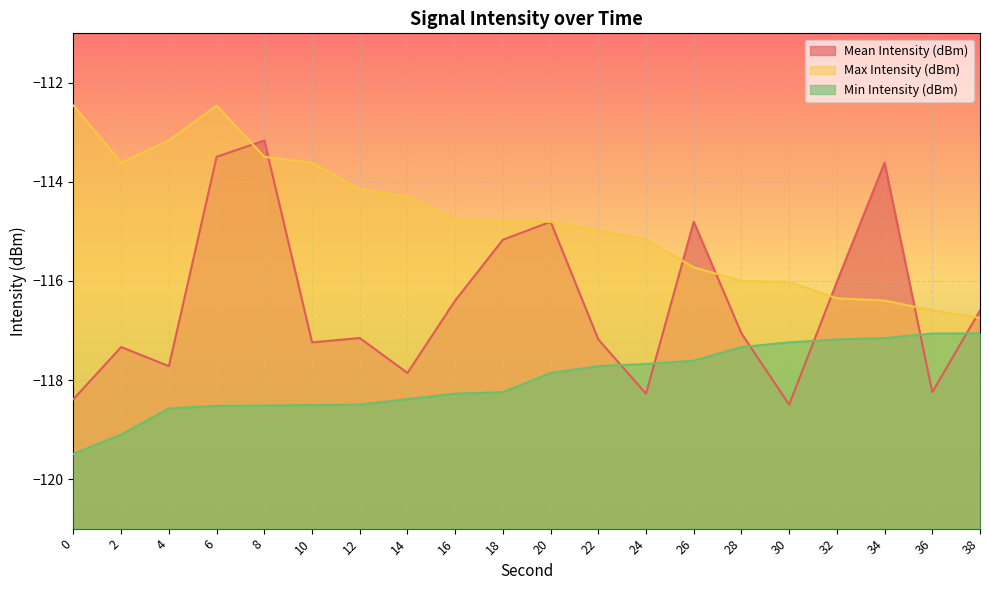

What is the average value of the Mean Intensity (dBm) series?

-116.4